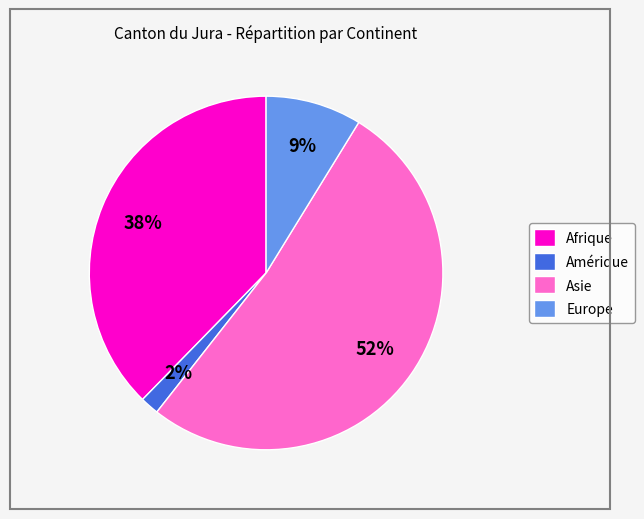

True or false: Asie accounts for 64% of the total.

False